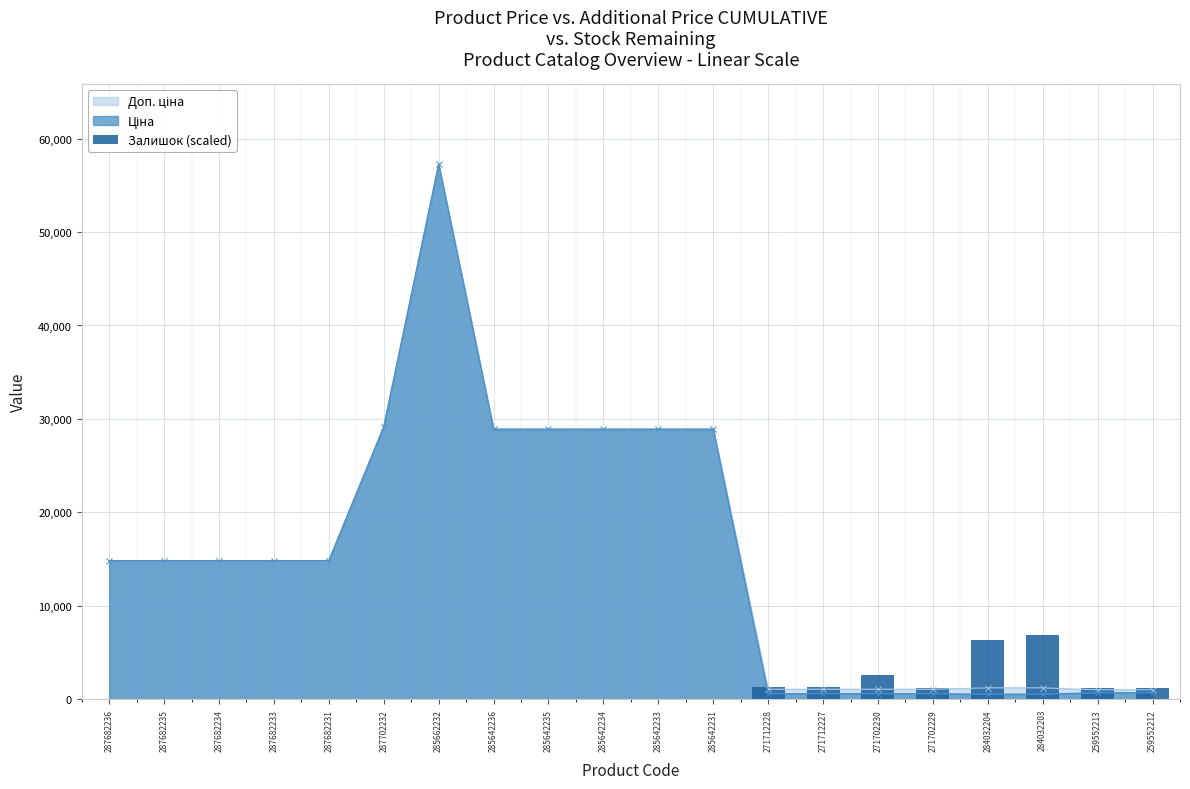

How many bars are there in total?

20